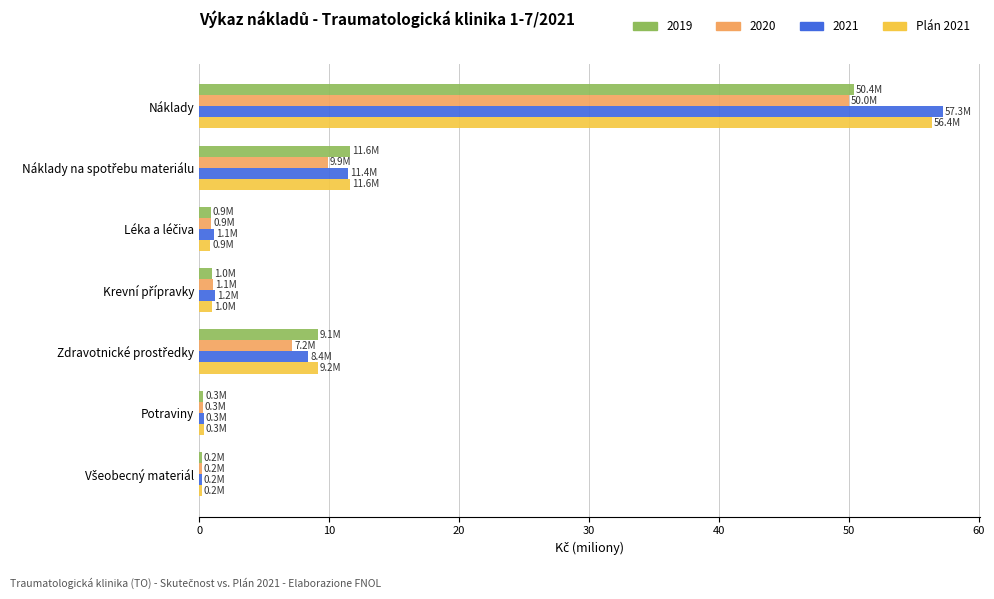

What is the sum of all 2019 values?

73.6